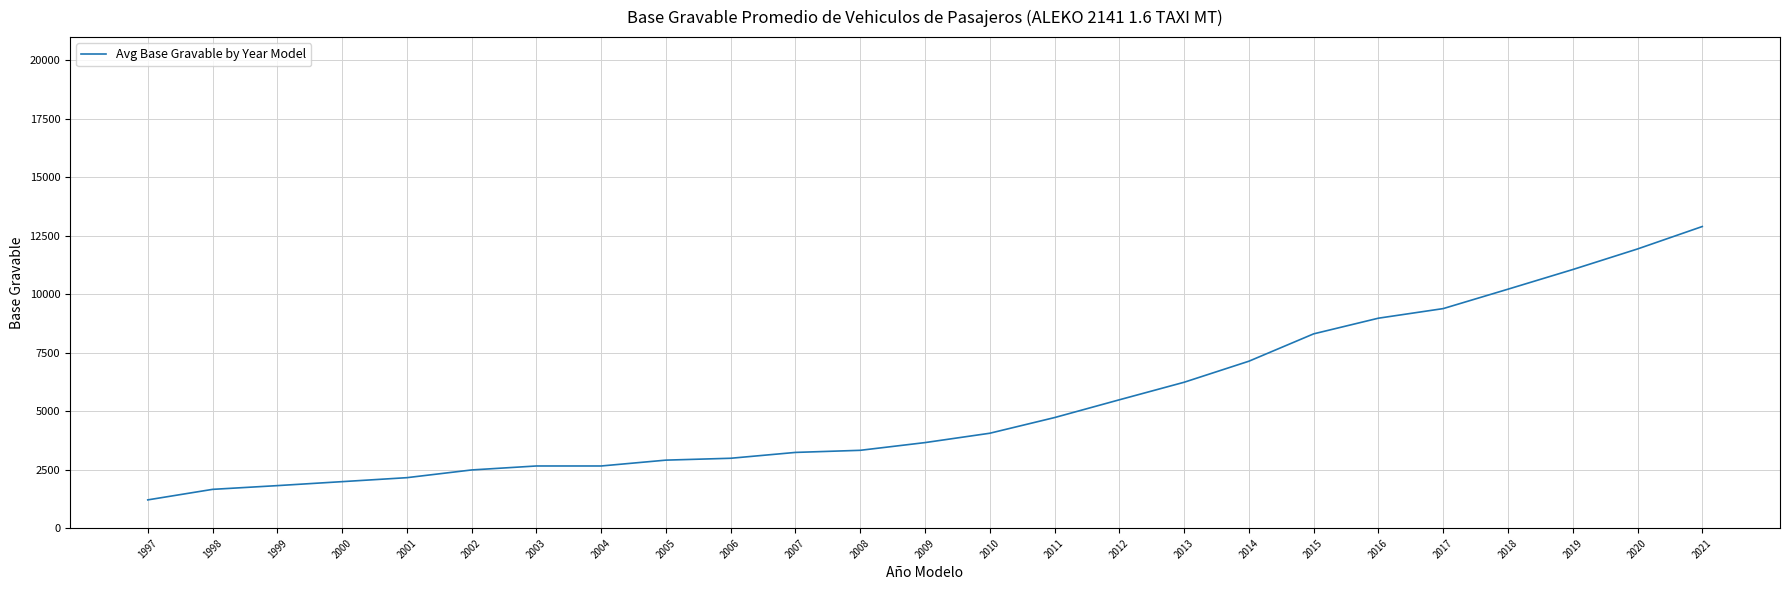

What is the sum of the values at 2020 and 1997?

13150